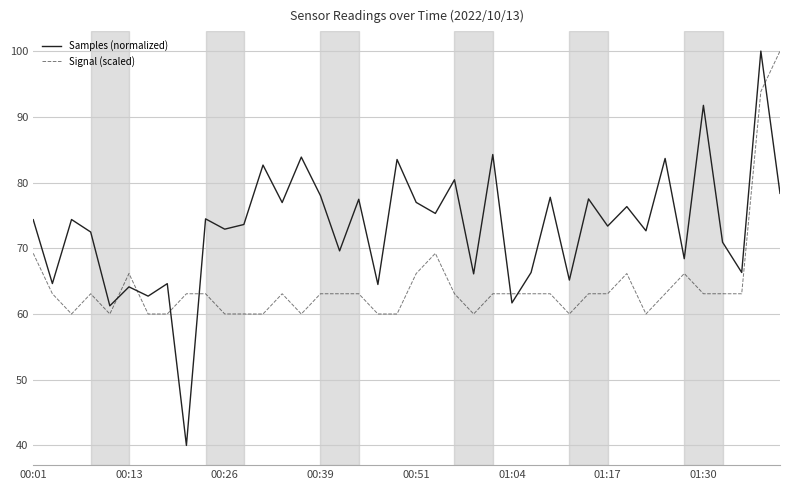

What is the average value of the Samples (normalized) series?

73.2